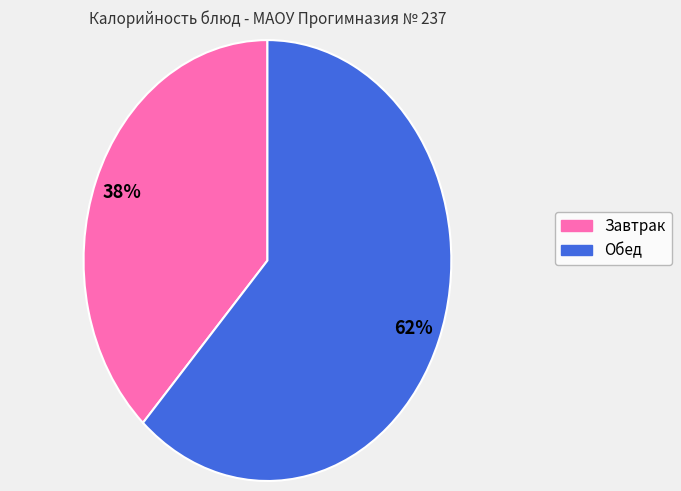

How many slices are in this pie chart?

2